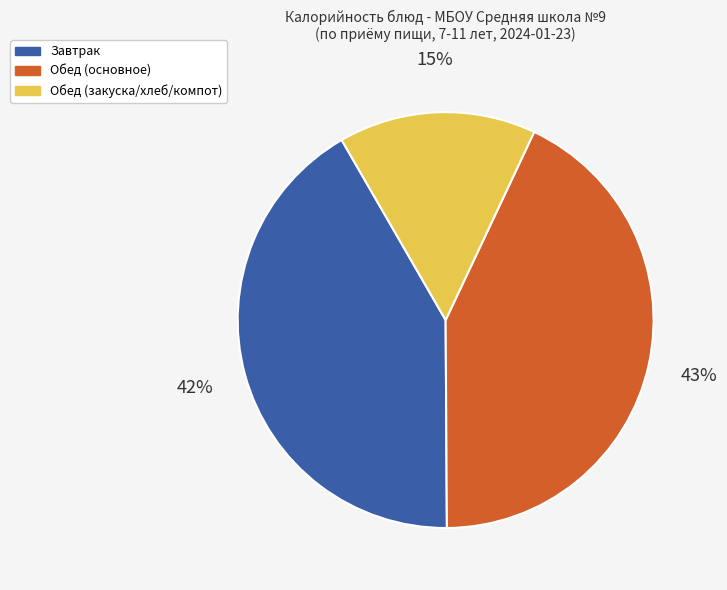

To the nearest percent, what is the difference between the largest and smallest slice percentages?

28%